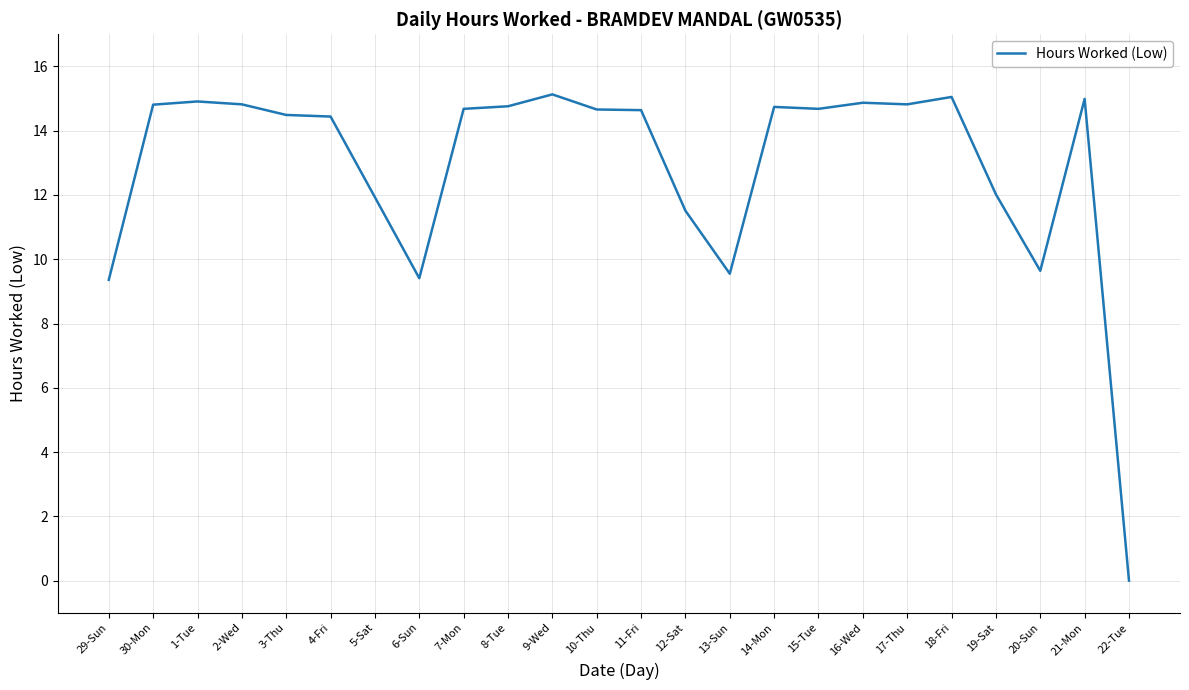

Does the chart have visible grid lines?

Yes